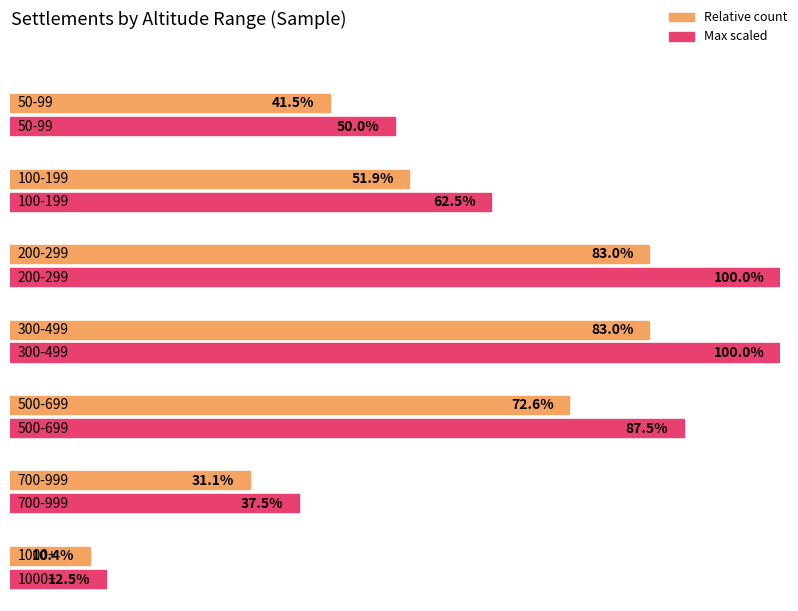

What is the value of the 3rd bar from the left?

1